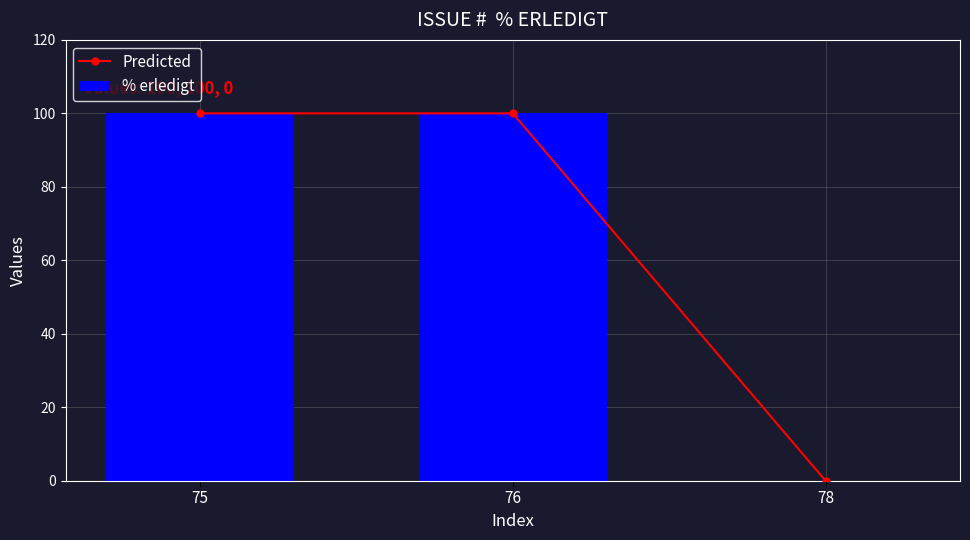

The % erledigt series shows 162 at 76. True or false?

False